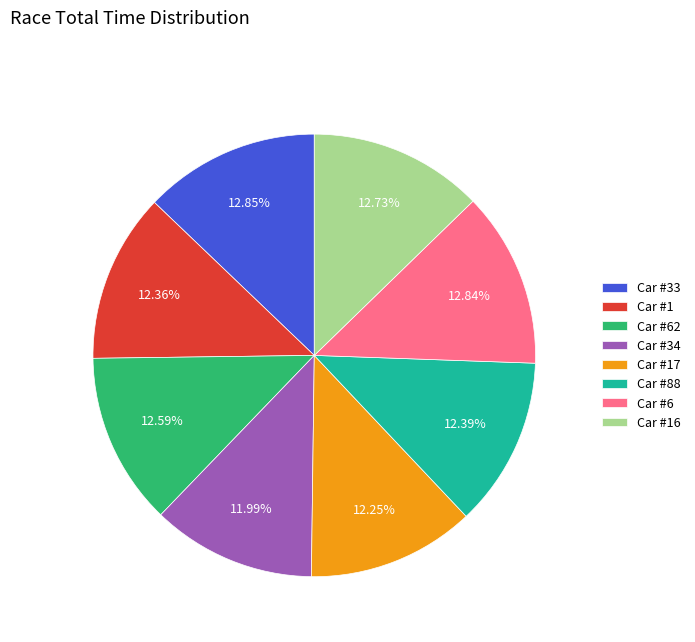

How many segments does this pie chart have?

8